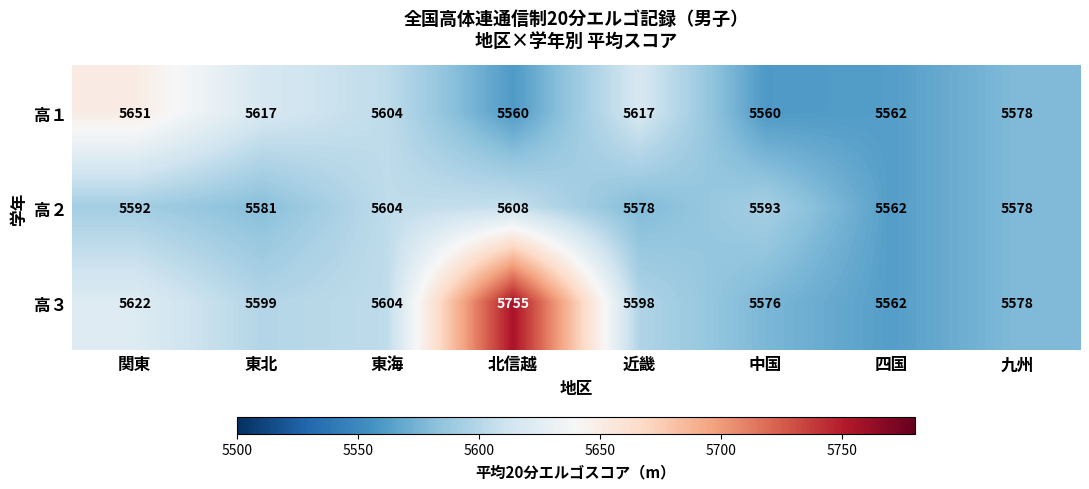

Which series changed the most between 関東 and 東海?

高１